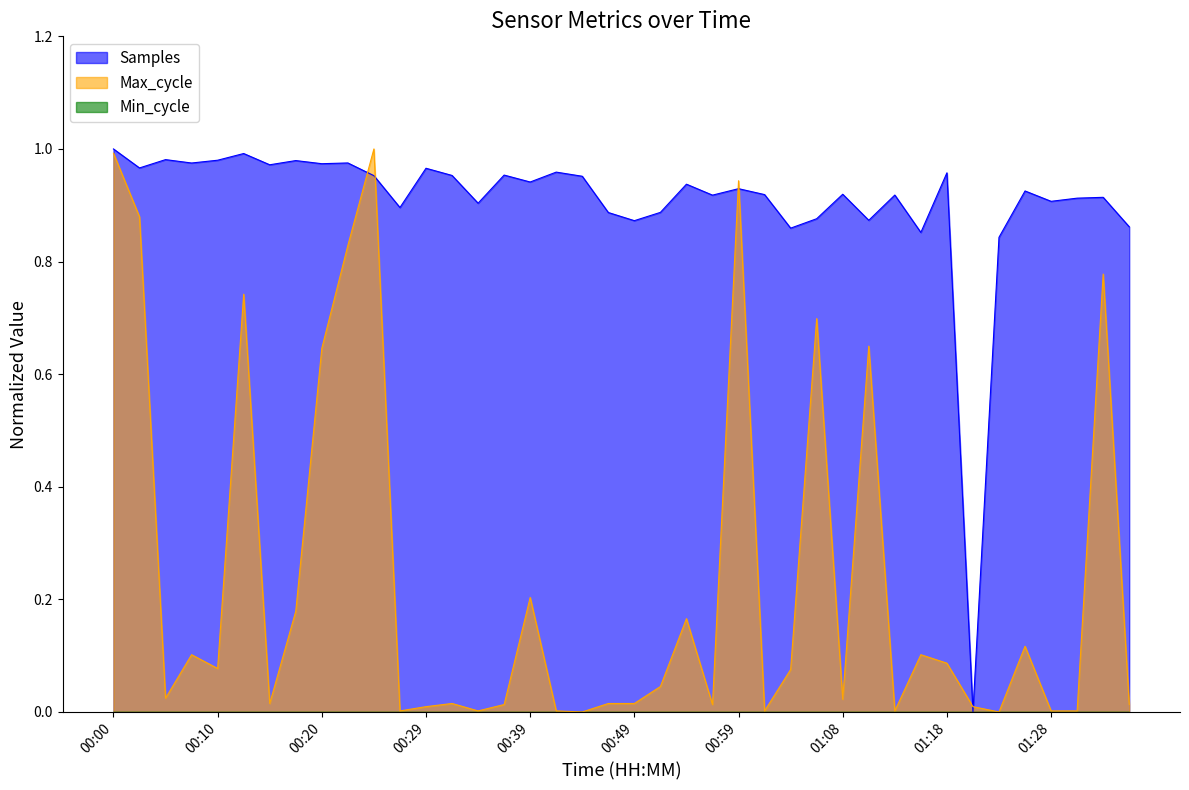

What is the greatest value displayed?

1.0